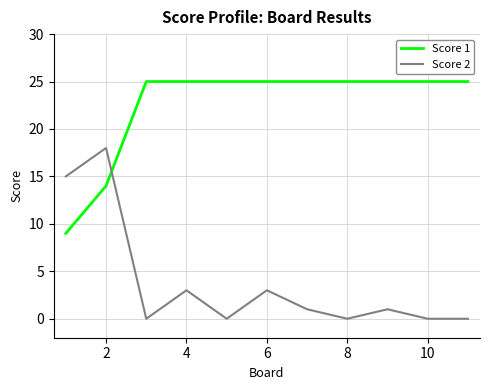

True or false: Score 2 and Score 1 intersect in this chart.

True